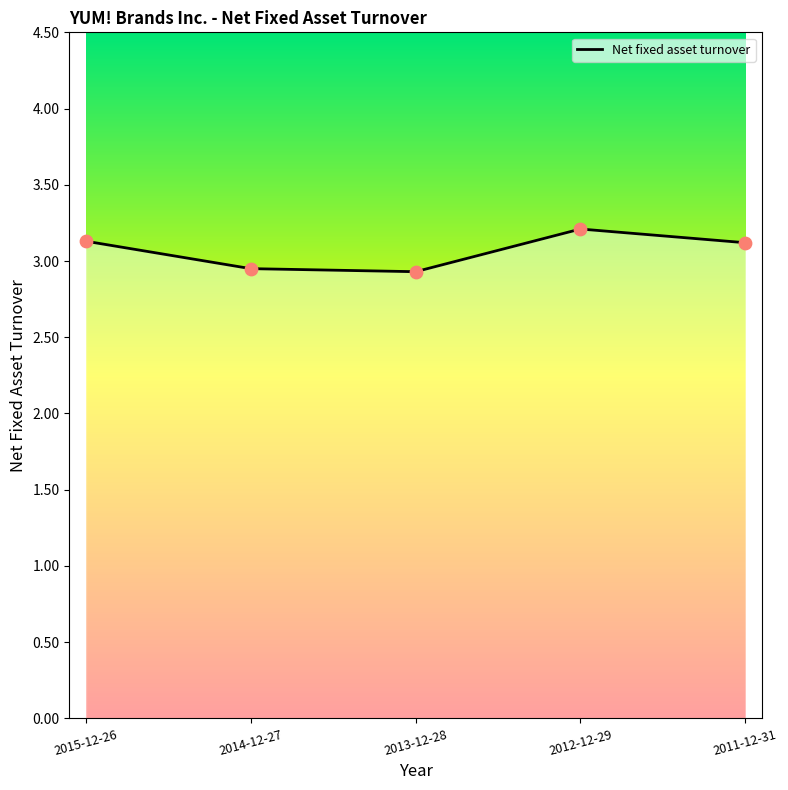

Which has a higher value, 2015-12-26 or 2014-12-27?

2015-12-26